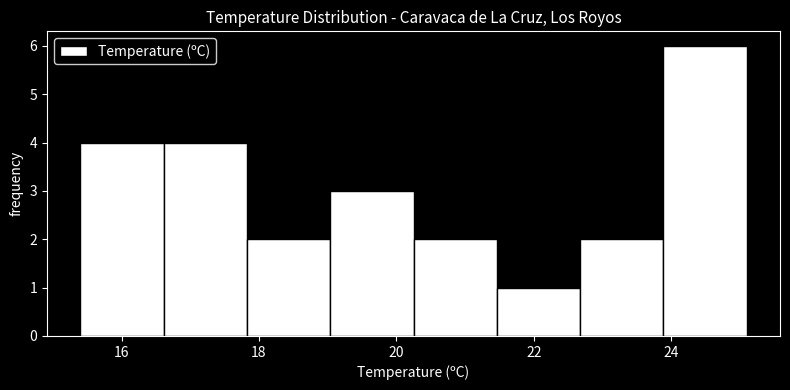

Reading left to right, transcribe this chart: for each bar, give the range it covers on the x-axis and its height. Neither the bar edges nor the heights are printed on the chart, so give them approximately, as read against the axes.

15.4 to 16.6: 4
16.6 to 17.8: 4
17.8 to 19.0: 2
19.0 to 20.2: 3
20.2 to 21.4: 2
21.4 to 22.6: 1
22.6 to 23.8: 2
23.8 to 25.2: 6